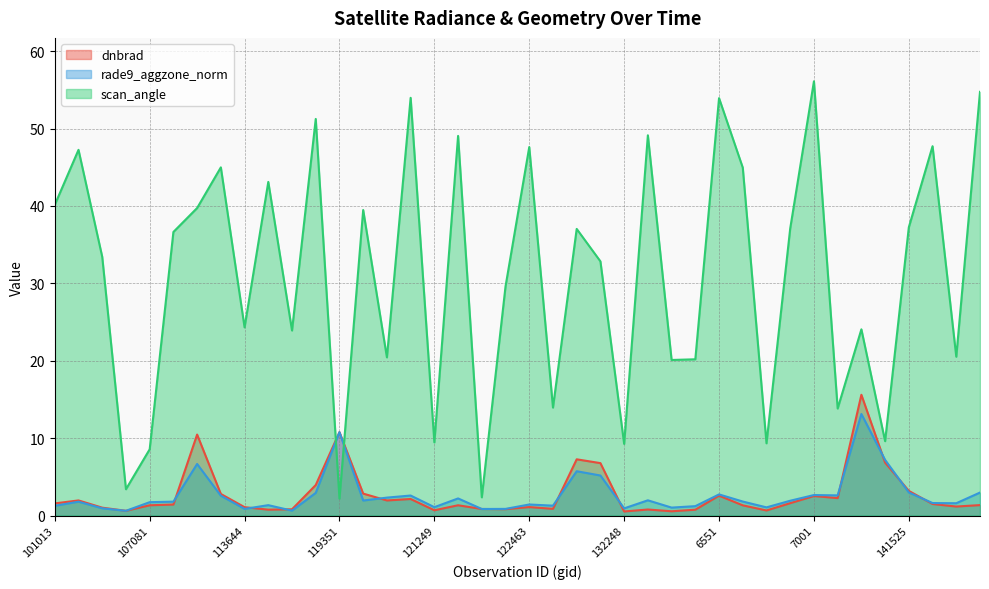

What is the maximum value shown in the chart?

56.1